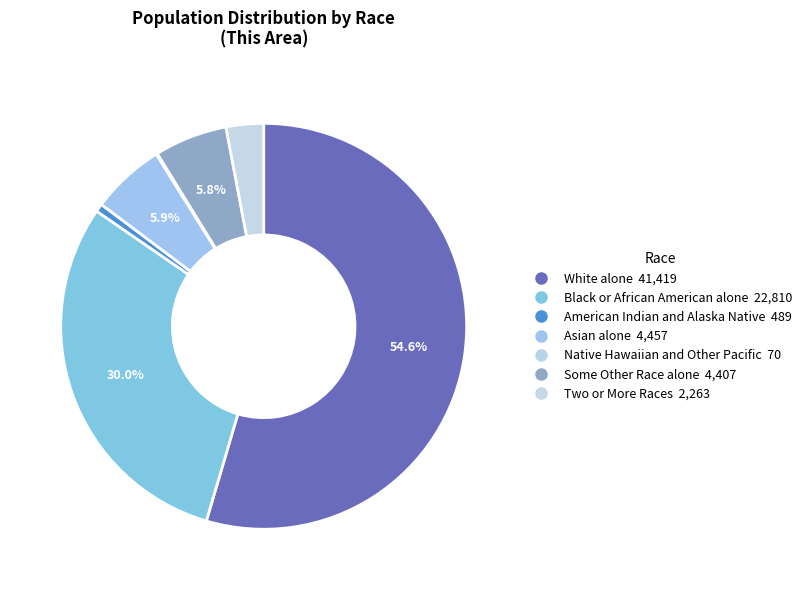

Is it true that Native Hawaiian and Other Pacific is 0% of the pie?

True